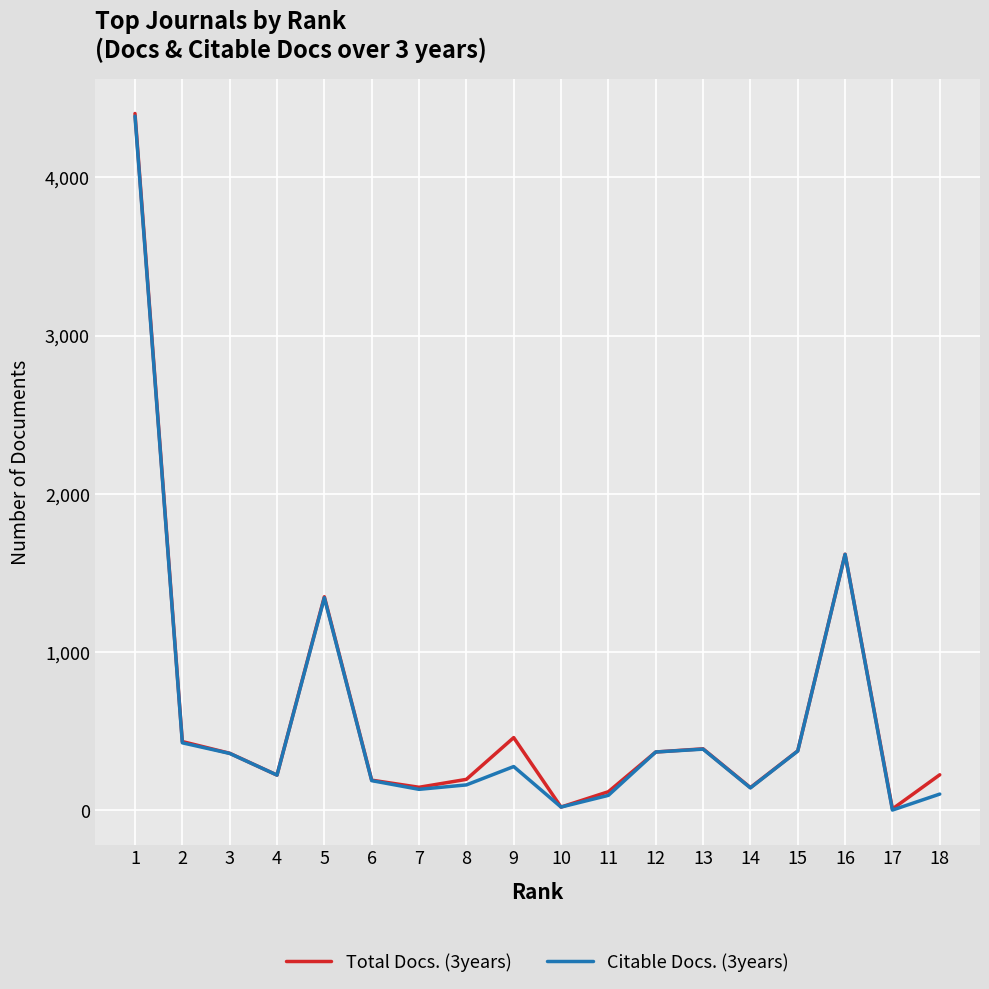

Where does the Citable Docs. (3years) series first go above 276?

1